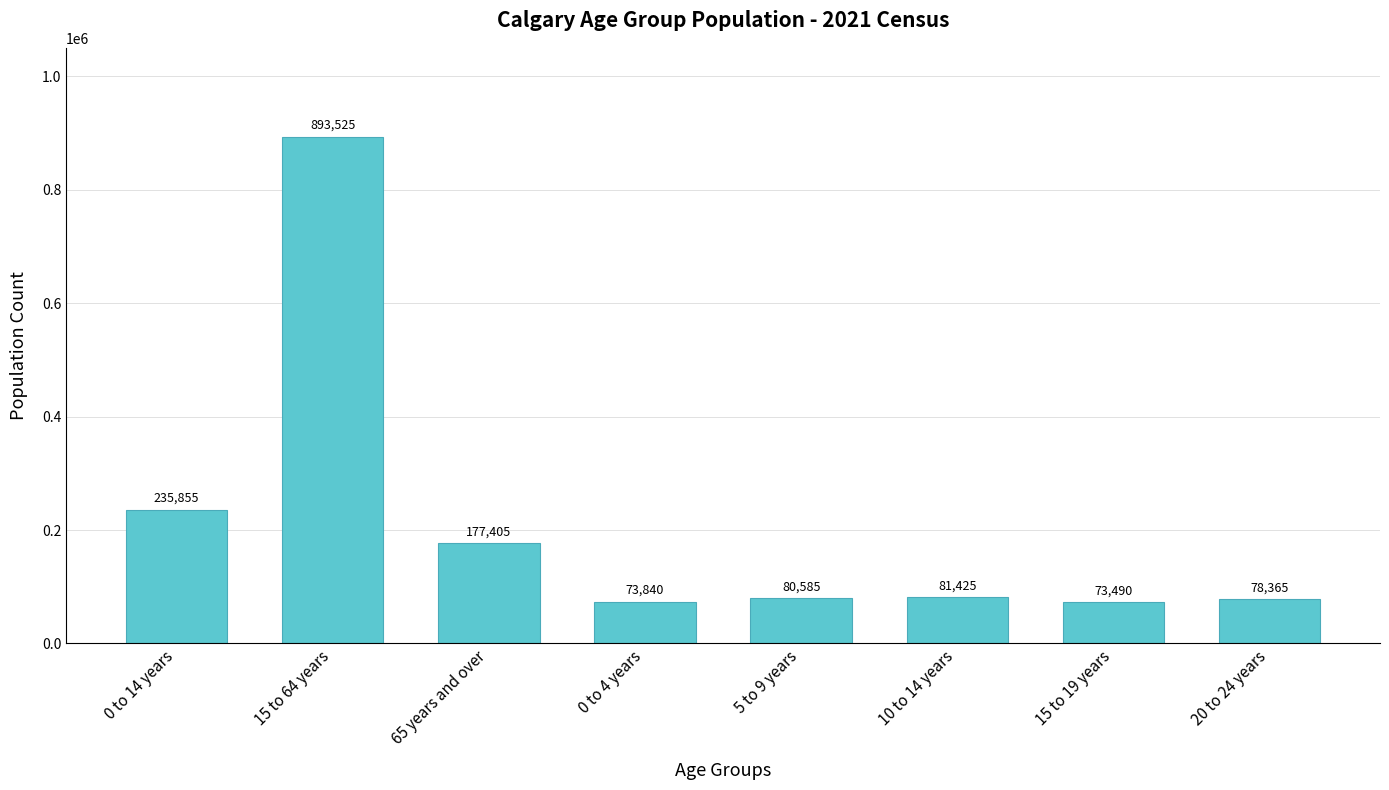

What is the minimum value shown in the chart?

73490